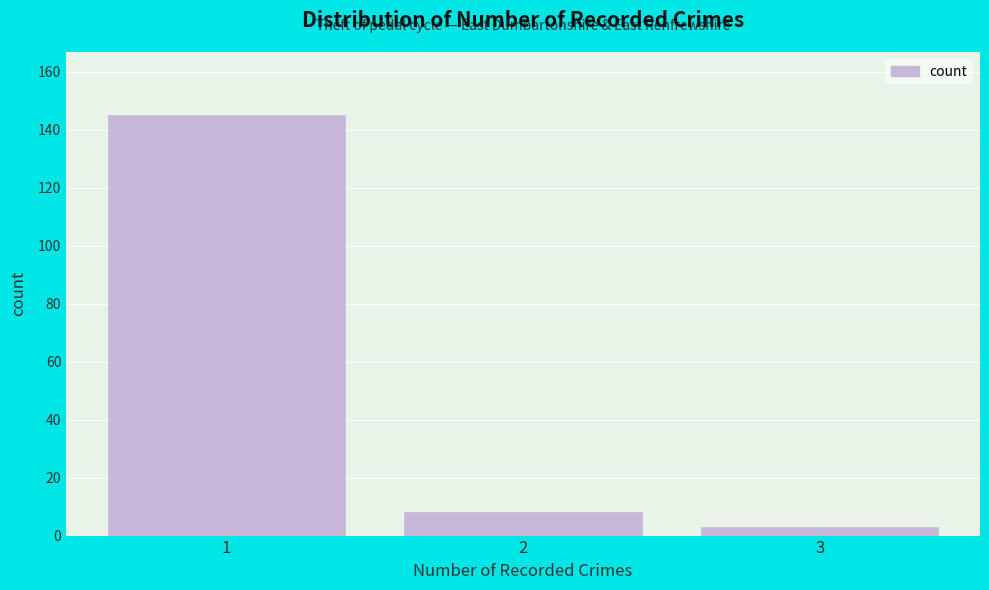

Reading left to right, list every bar in this chart as the range it spans on the x-axis followed by its height. The values are not printed on the chart, so give them approximately, as read against the axis.

0.5 to 1.5: 146
1.5 to 2.5: 8
2.5 to 3.5: 4